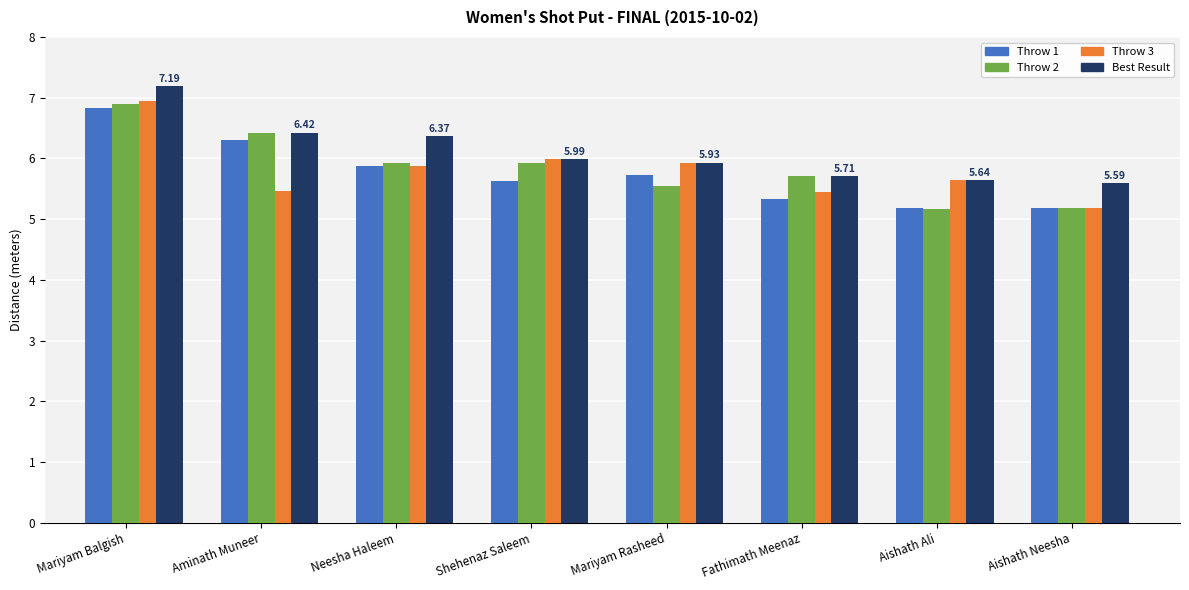

Which category has the highest value across all series?

Mariyam Balgish